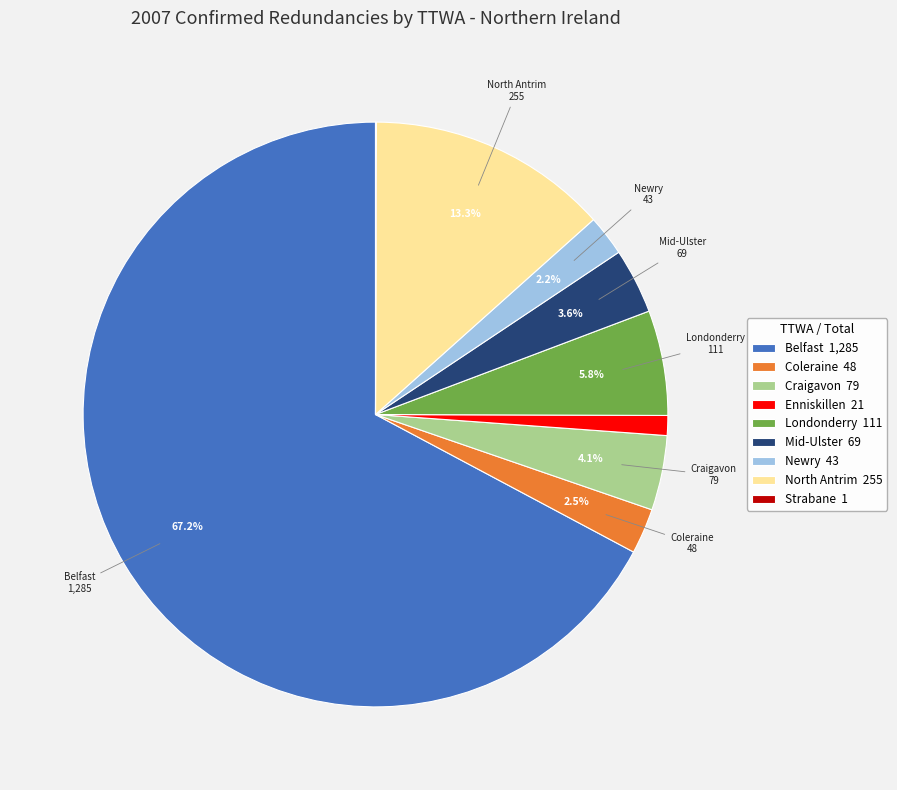

True or false: Enniskillen accounts for 1% of the total.

True